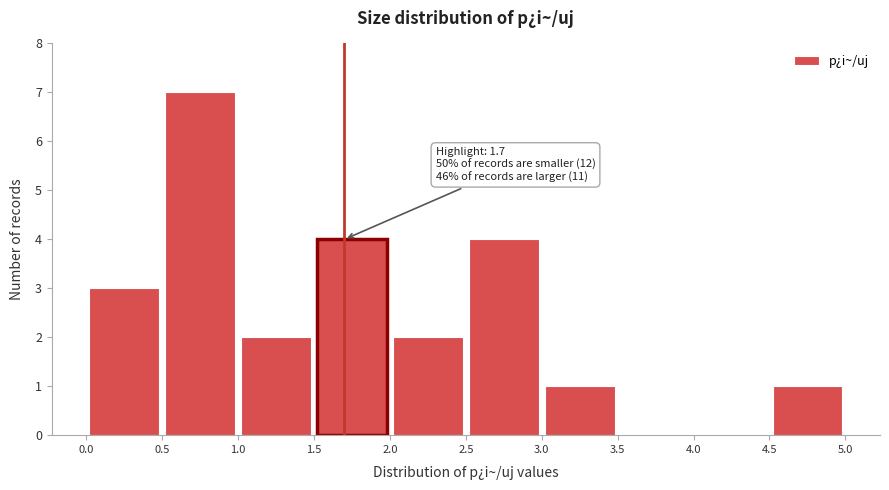

Which range on the x-axis has the tallest bar?

0.5 to 1.0